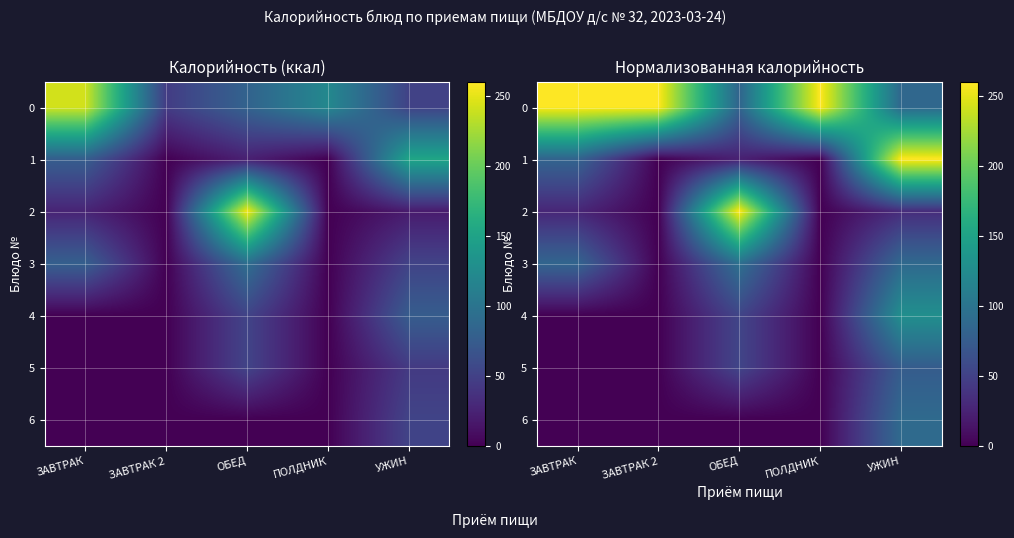

The 4 series shows 0.0 at ЗАВТРАК 2. True or false?

True